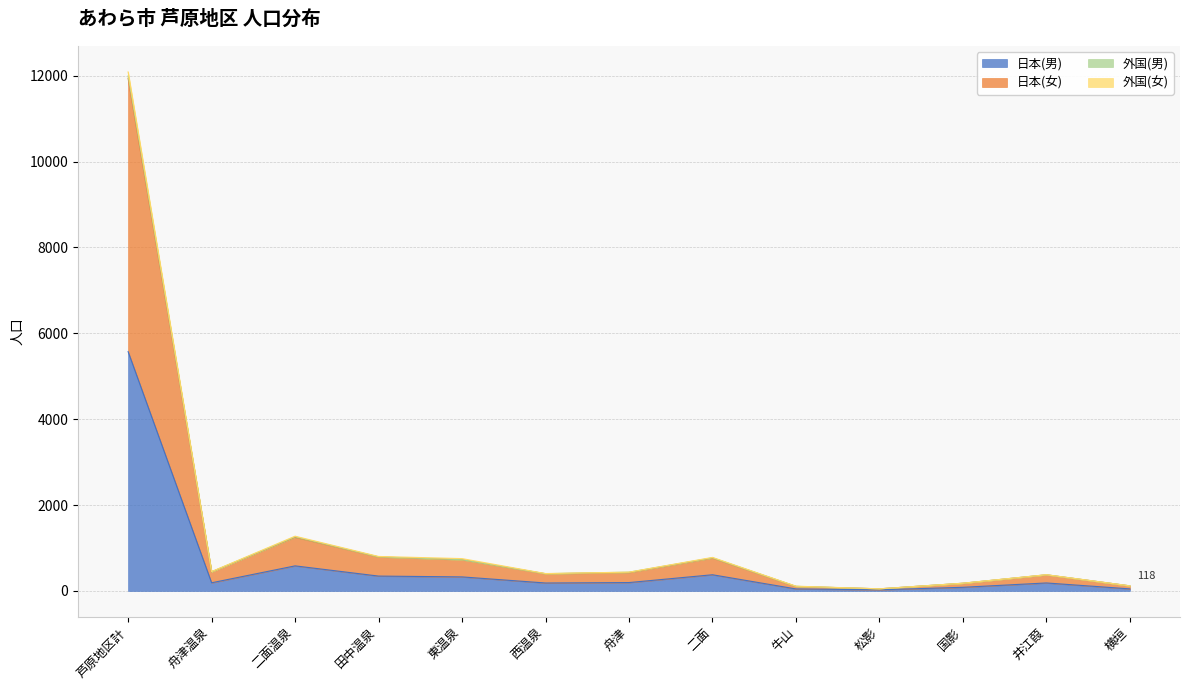

At which category is the sum across all series the highest?

芦原地区計